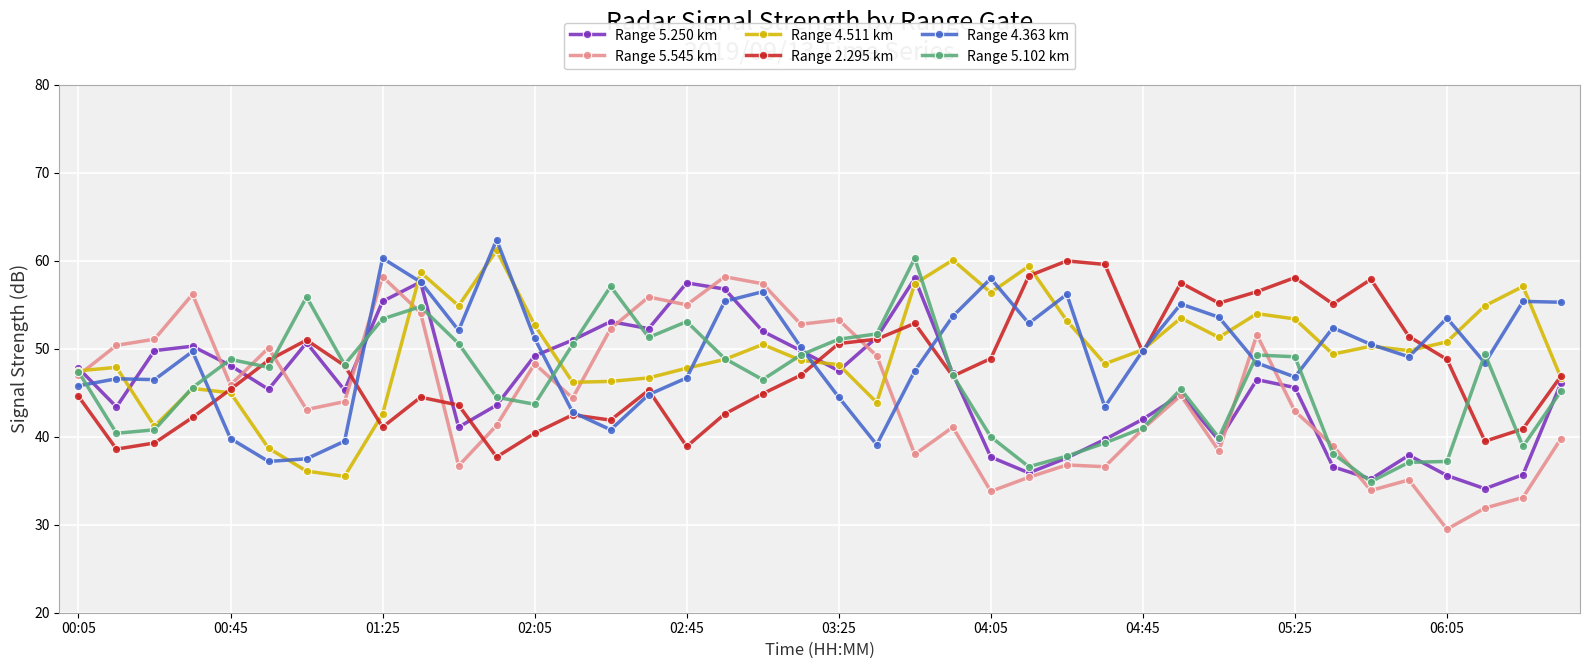

What is the sum of all Range 4.363 km values?

1977.0